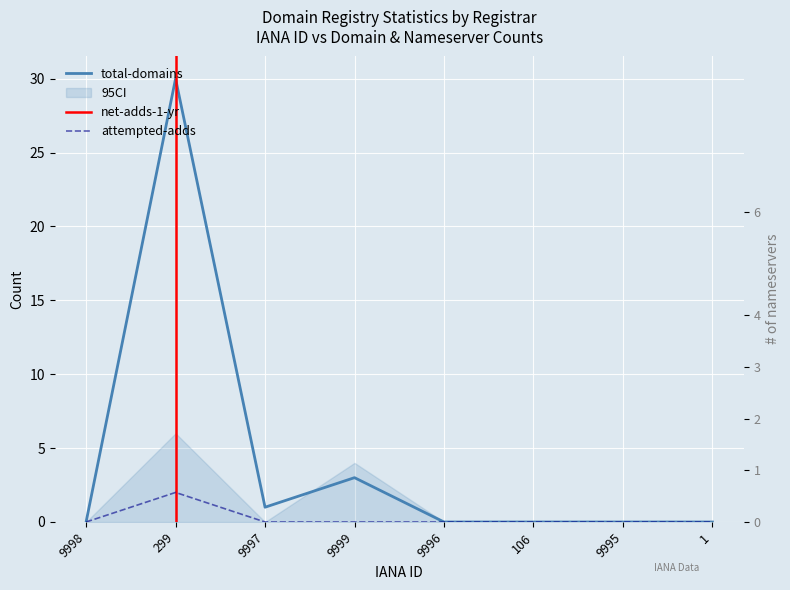

True or false: total-domains has more than 1 points higher than both neighbors.

True